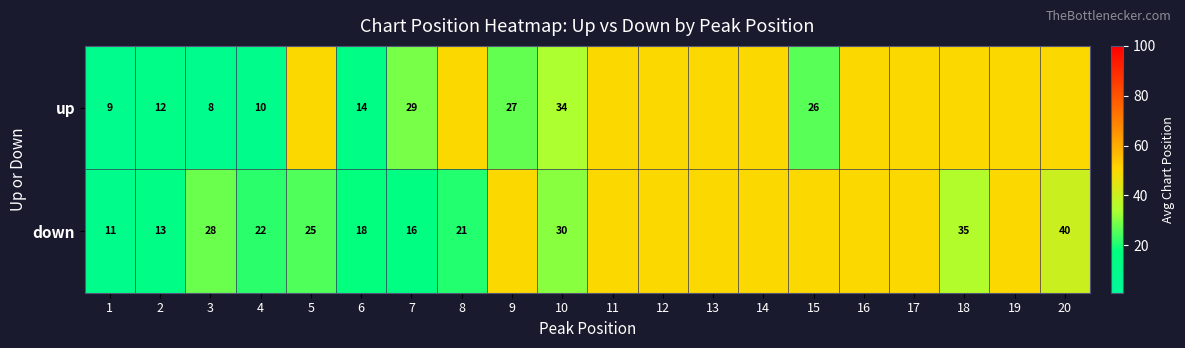

What is the total value across all series at 9?

77.0